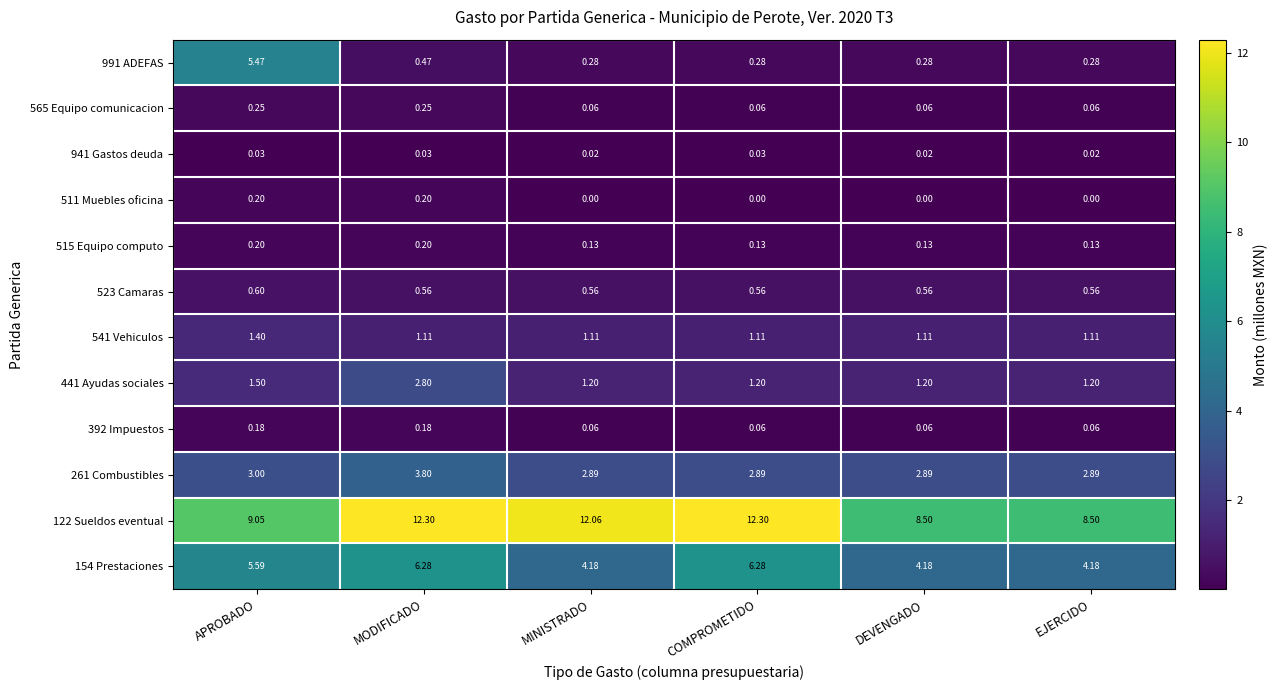

At which label is 441 Ayudas sociales closest to 2?

APROBADO